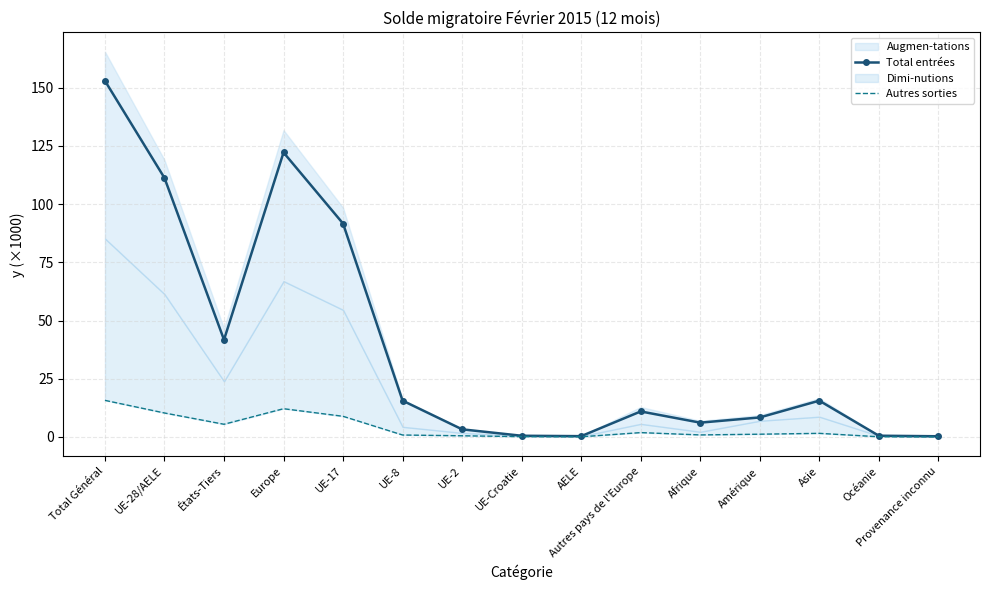

How many data points does each series have?

15